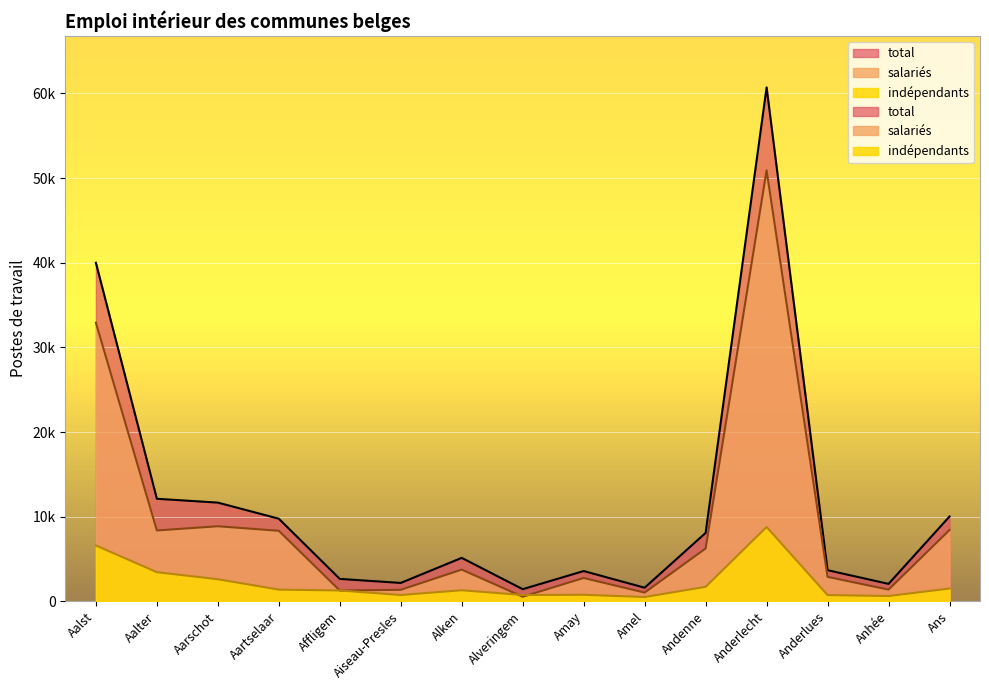

What is the difference between the maximum and minimum values in the salariés series?

50362.0